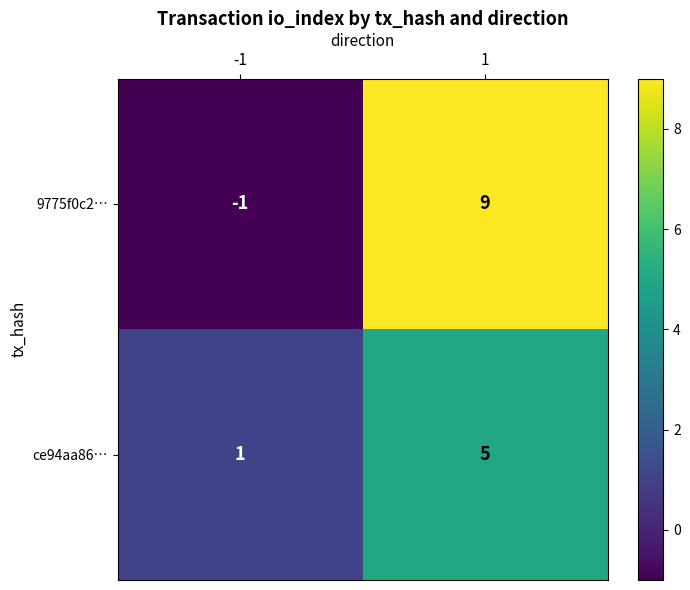

Which series has the largest range (max minus min)?

9775f0c2…